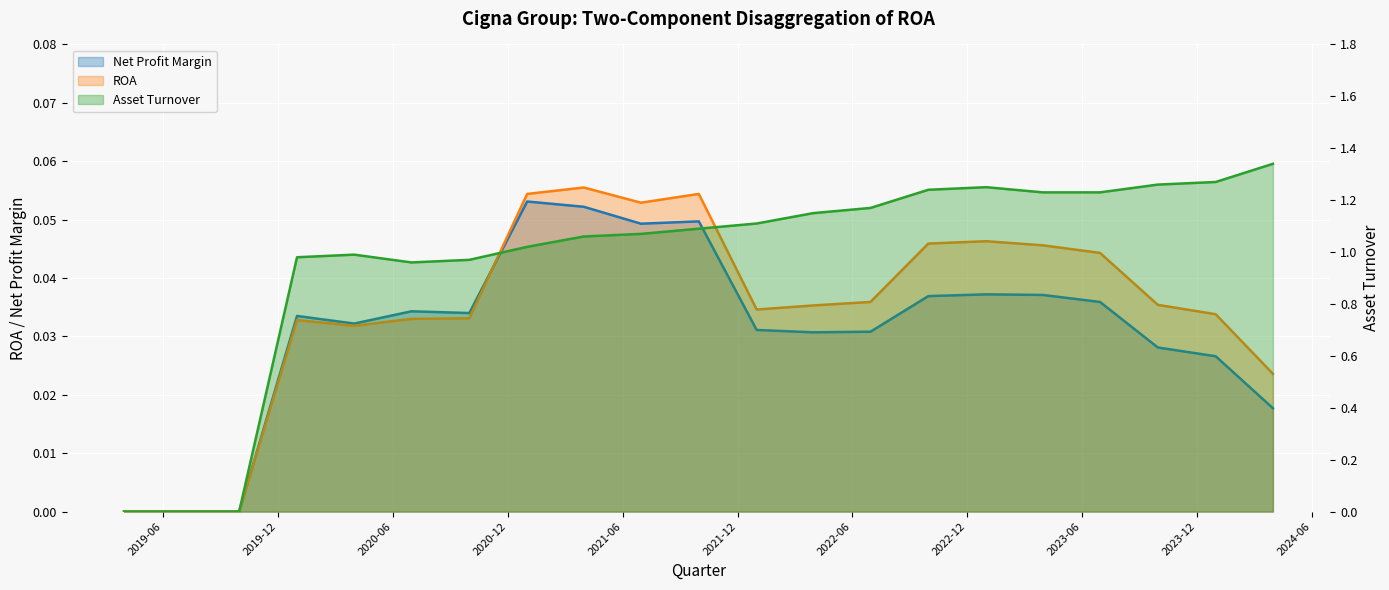

True or false: Asset Turnover has a value of 1.1 at 2021-06-30.

True